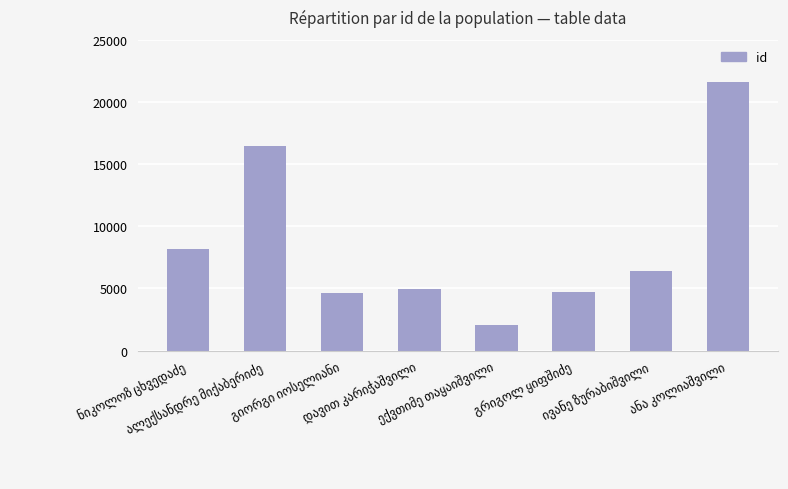

What is the maximum value shown in the chart?

21606